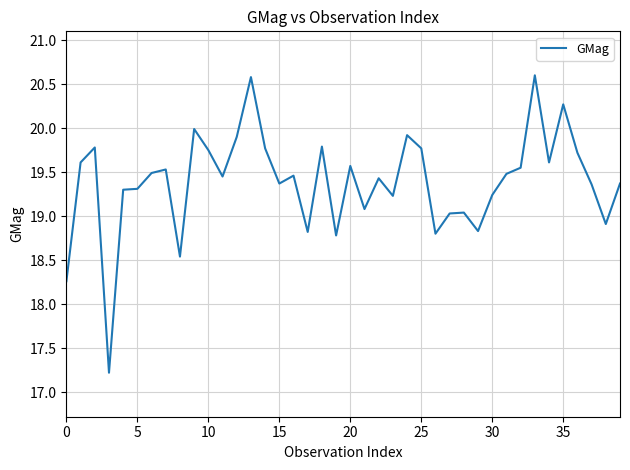

What is the difference between the maximum and minimum values?

3.4